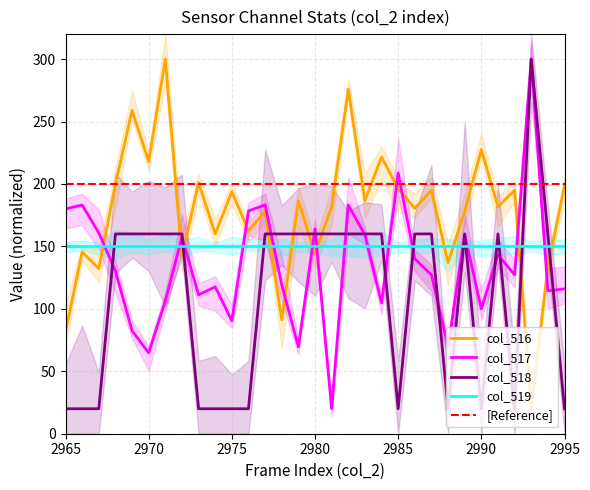

What is the maximum value for col_519?

150.0